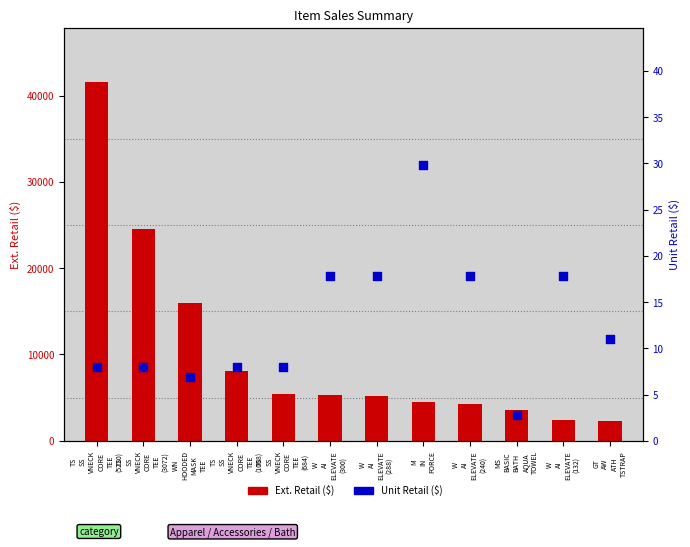

What is the total value across all series at MS
BASIC
BATH
AQUA
TOWEL?

3553.8